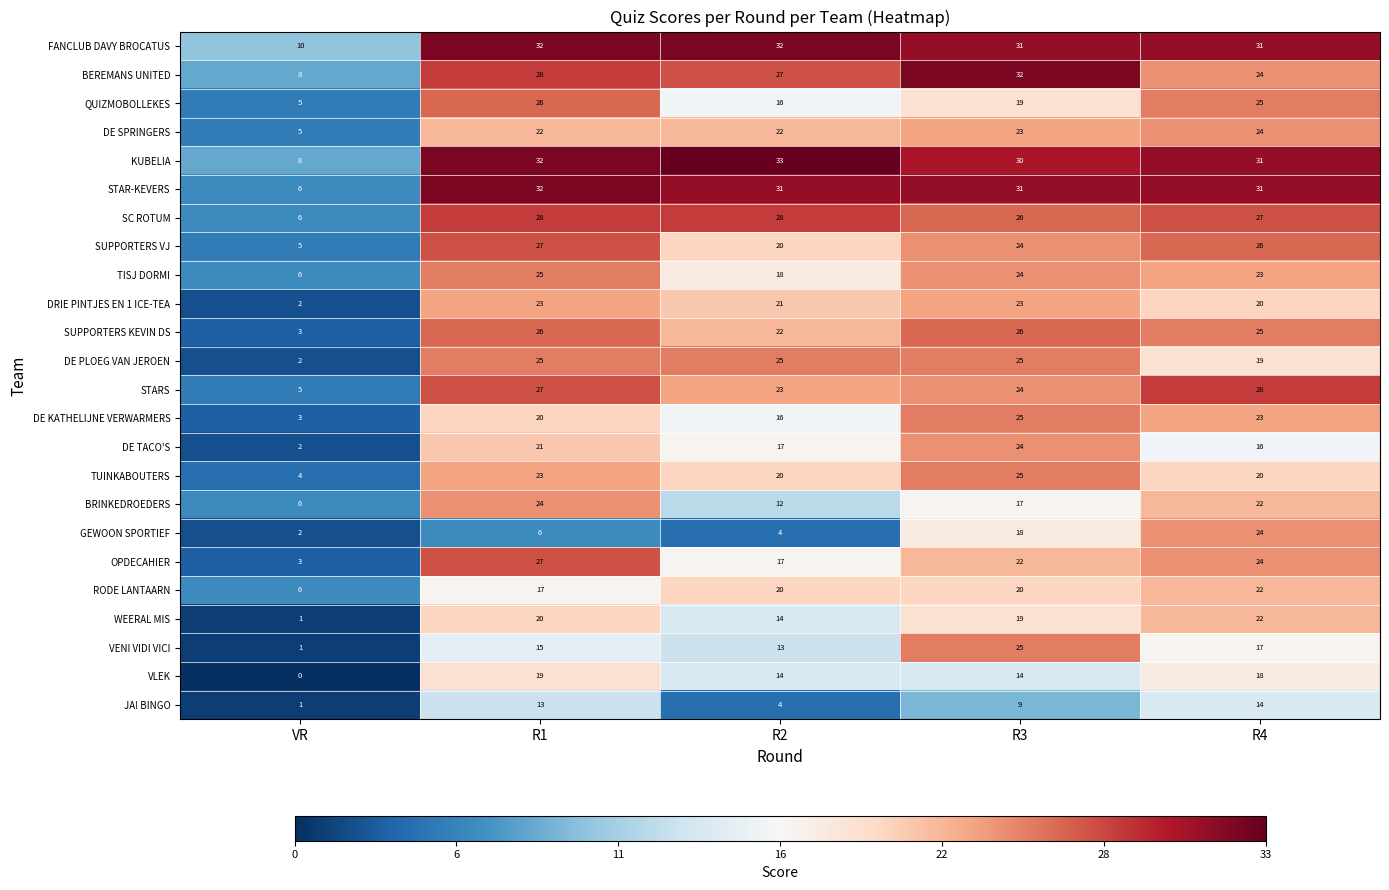

What is the sum of all VENI VIDI VICI values?

71